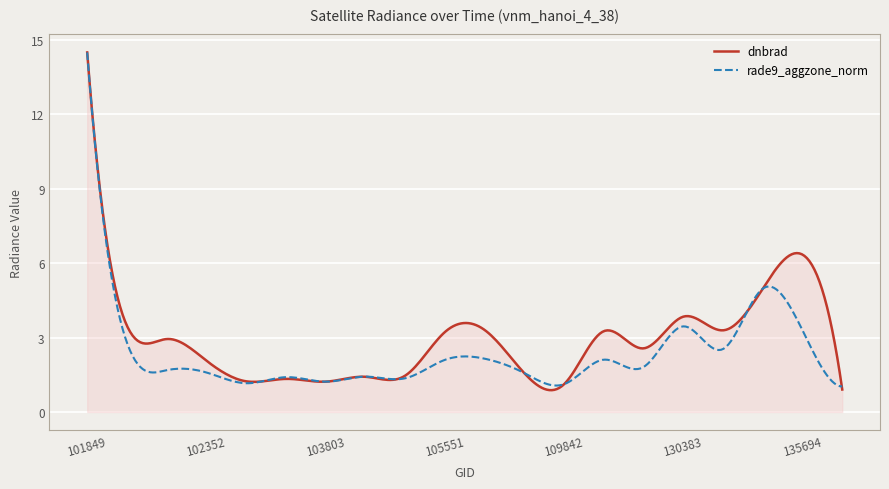

What is the greatest value displayed?

14.5